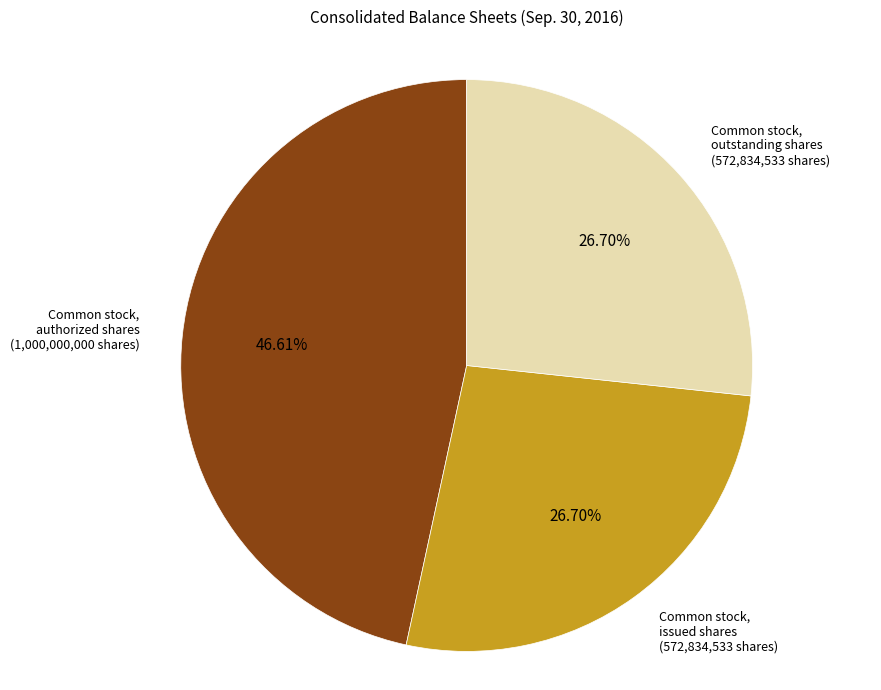

Is there a majority slice in this chart?

No